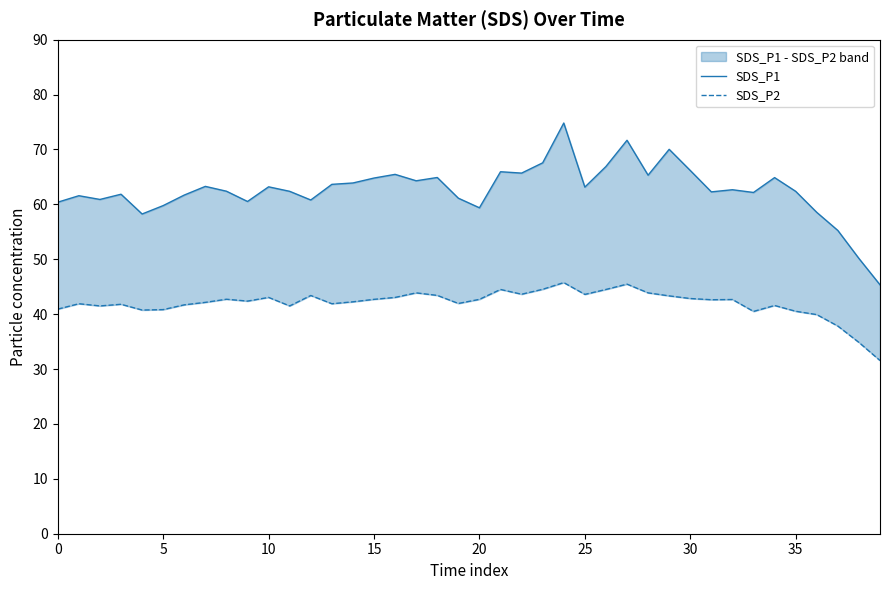

At which category does the chart reach its peak across all series?

24